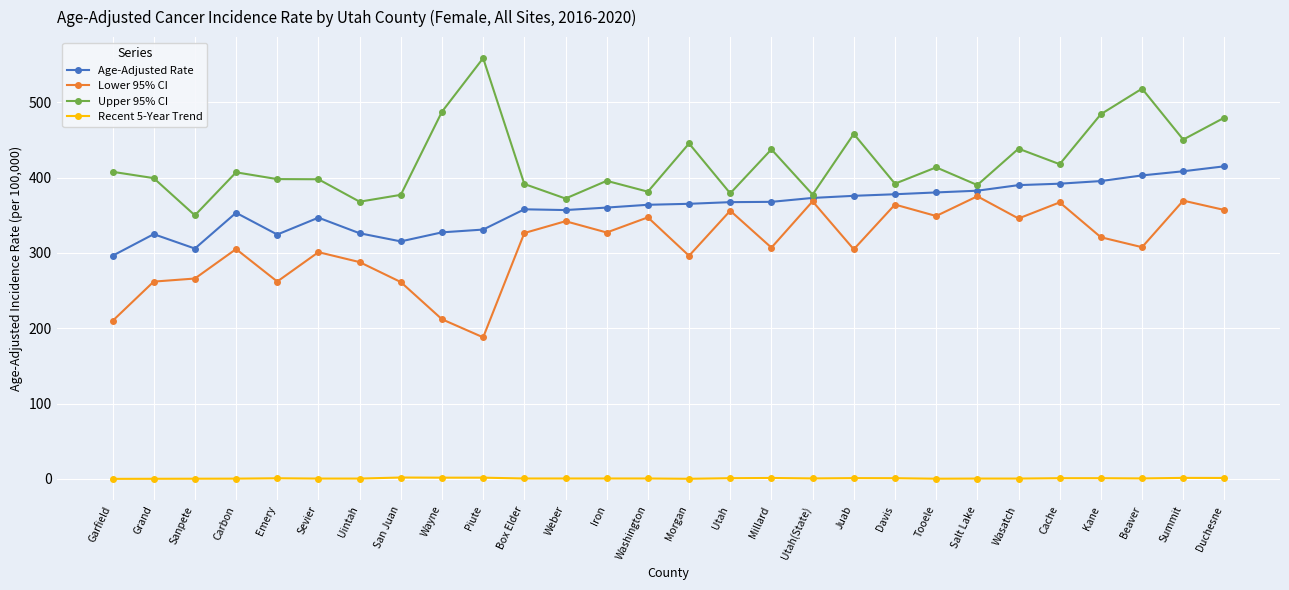

True or false: Age-Adjusted Rate has a value of 179.6 at Grand.

False